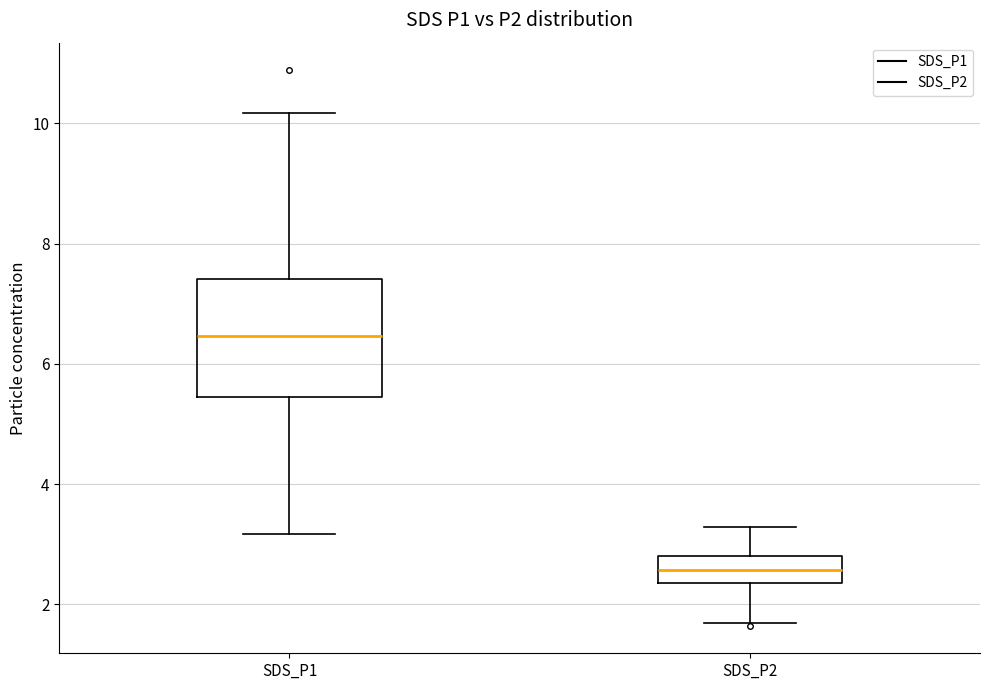

Reading left to right, transcribe this box plot: for each box, give where its median line is, the range the box spans, and where its two whiskers end, as read against the y-axis. The values are not printed on the chart, so give them approximately, as read against the axis.

SDS_P1: median 6.4, box 5.4 to 7.4, whiskers 3.2 to 10.2
SDS_P2: median 2.6, box 2.4 to 2.8, whiskers 1.8 to 3.2